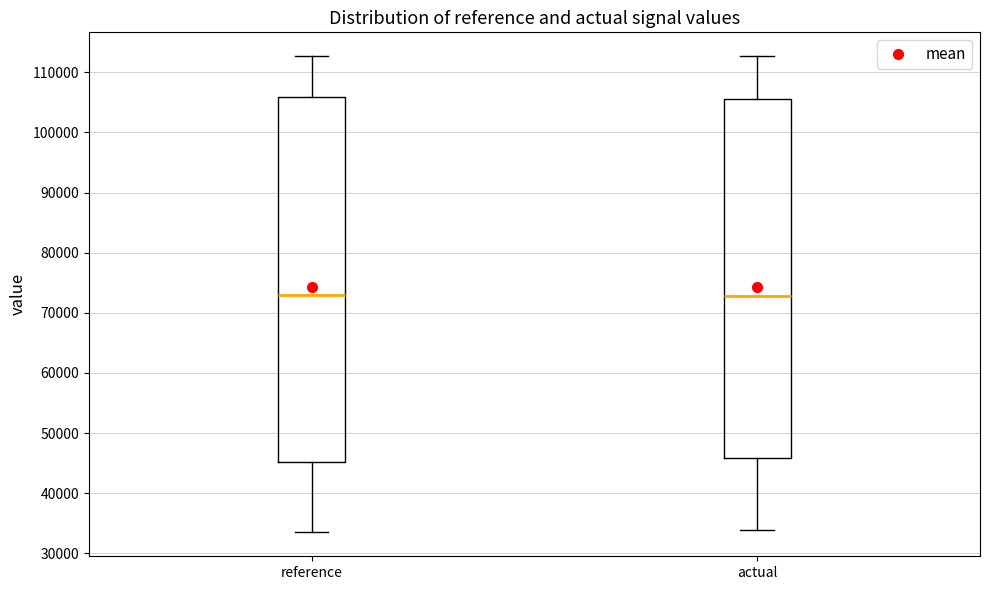

Reading left to right, transcribe this box plot: for each box, give where its median line is, the range the box spans, and where its two whiskers end, as read against the y-axis. The values are not printed on the chart, so give them approximately, as read against the axis.

reference: median 73000, box 45000 to 106000, whiskers 33000 to 113000
actual: median 73000, box 46000 to 106000, whiskers 34000 to 113000